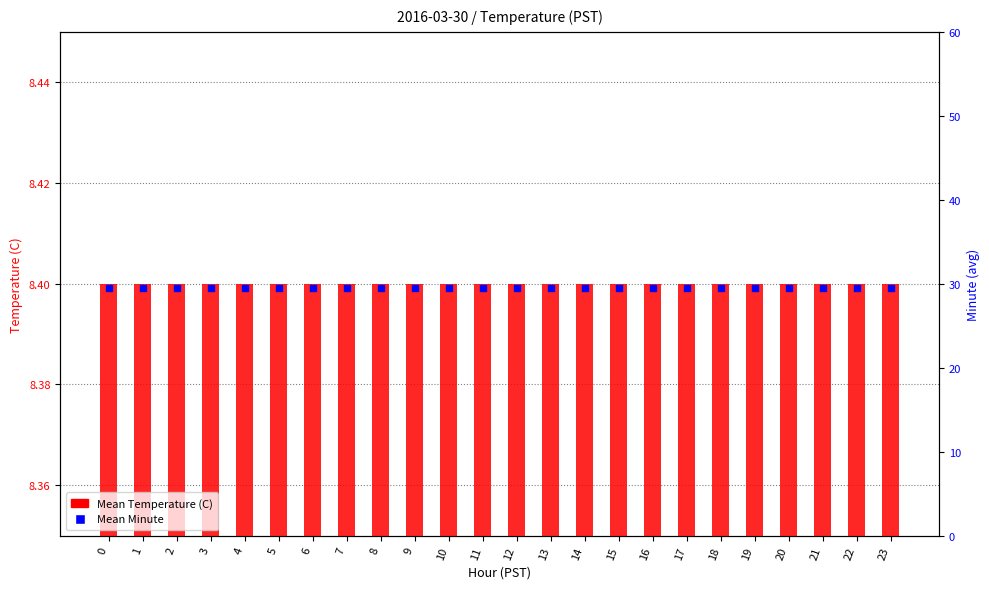

What is the total value across all series at 2?

37.9